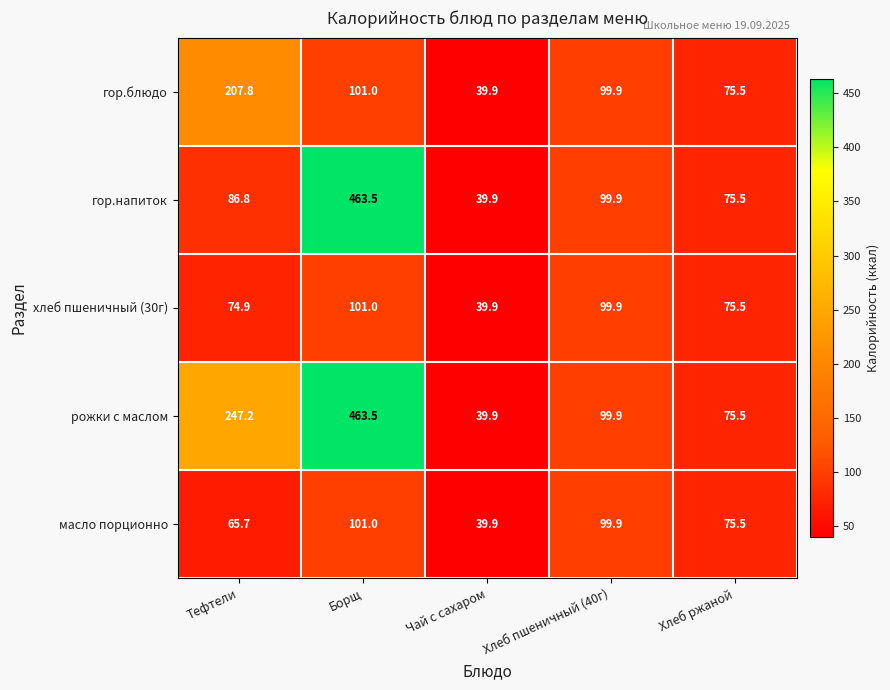

What is the difference between the second highest and minimum values in the гор.блюдо series?

61.1